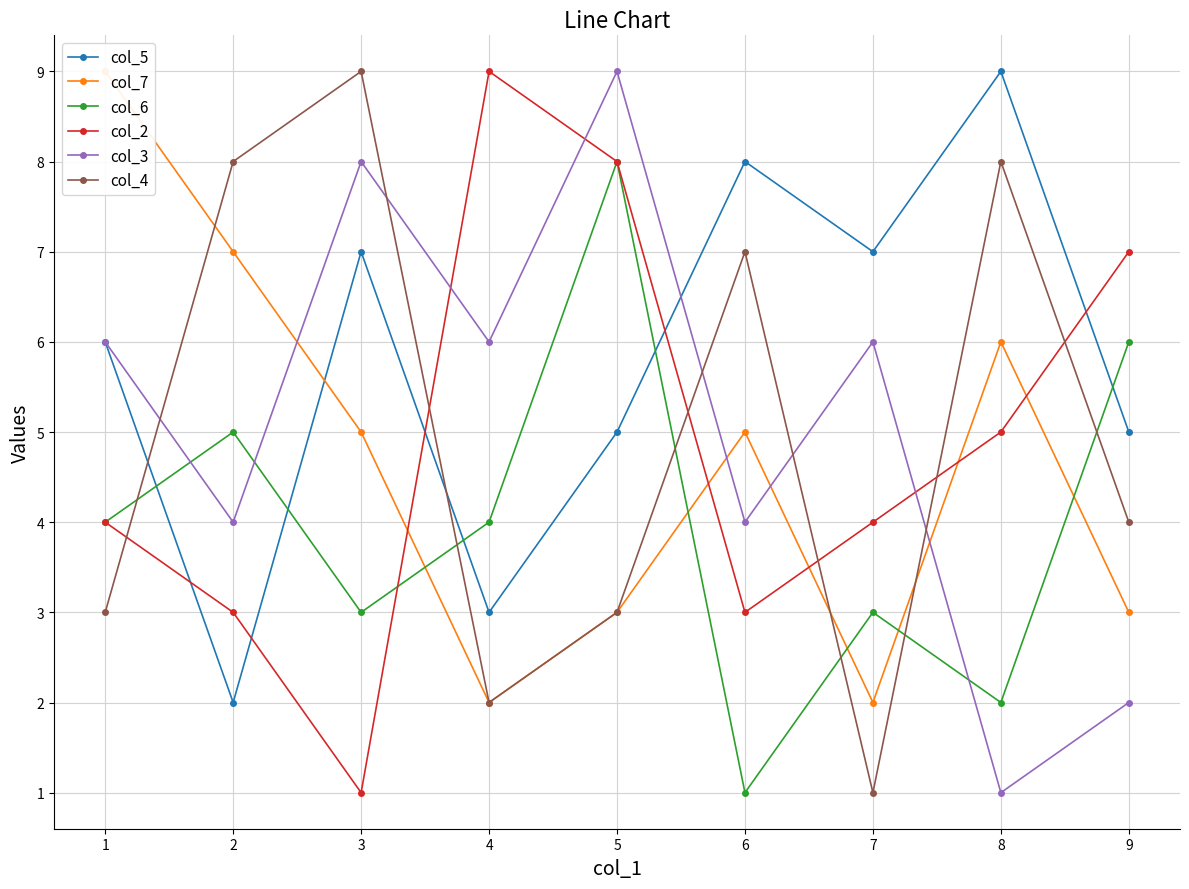

Which series ends up on top after the final intersection of col_2 and col_5?

col_2